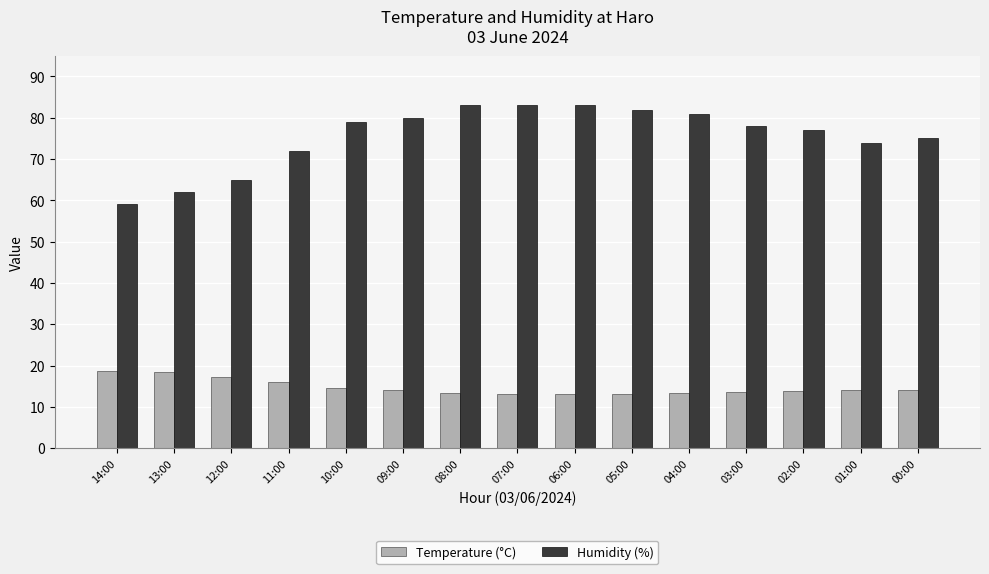

What is the maximum value for Temperature (°C)?

18.8